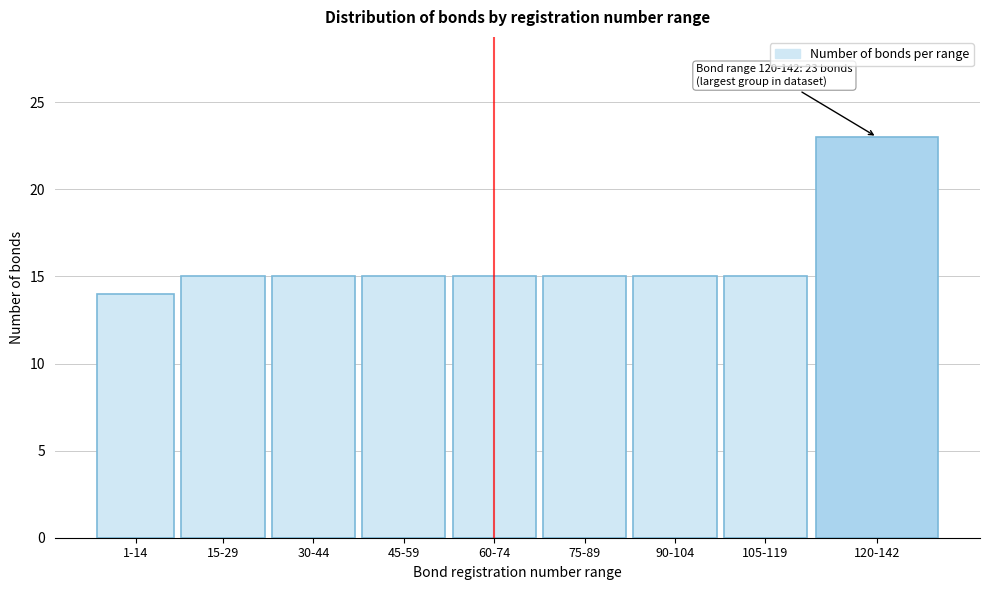

Reading left to right, transcribe all the data shown in this chart.

14	15	15	15	15	15	15	15	23